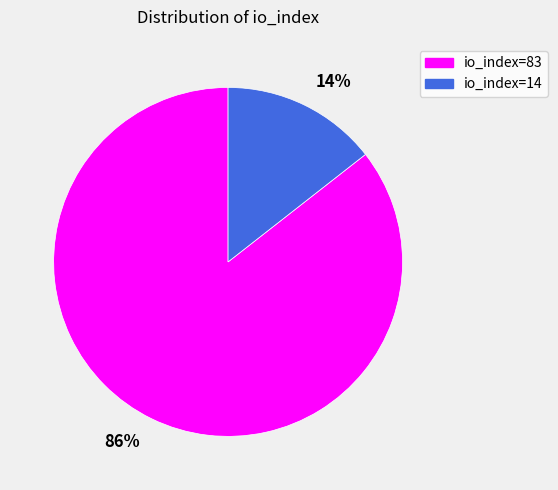

Combined, do 14% and 86% account for over 50%?

Yes